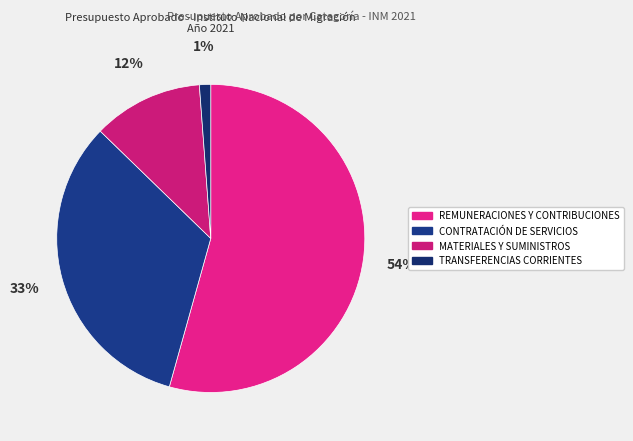

To the nearest percent, what percentage of the pie is CONTRATACIÓN DE SERVICIOS?

33%